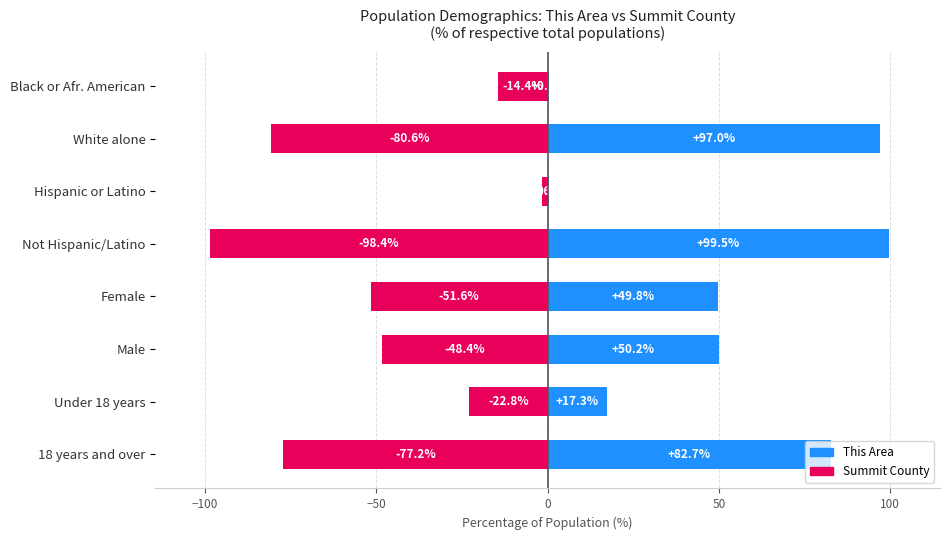

Between Not Hispanic/Latino and Hispanic or Latino, which is larger?

Not Hispanic/Latino